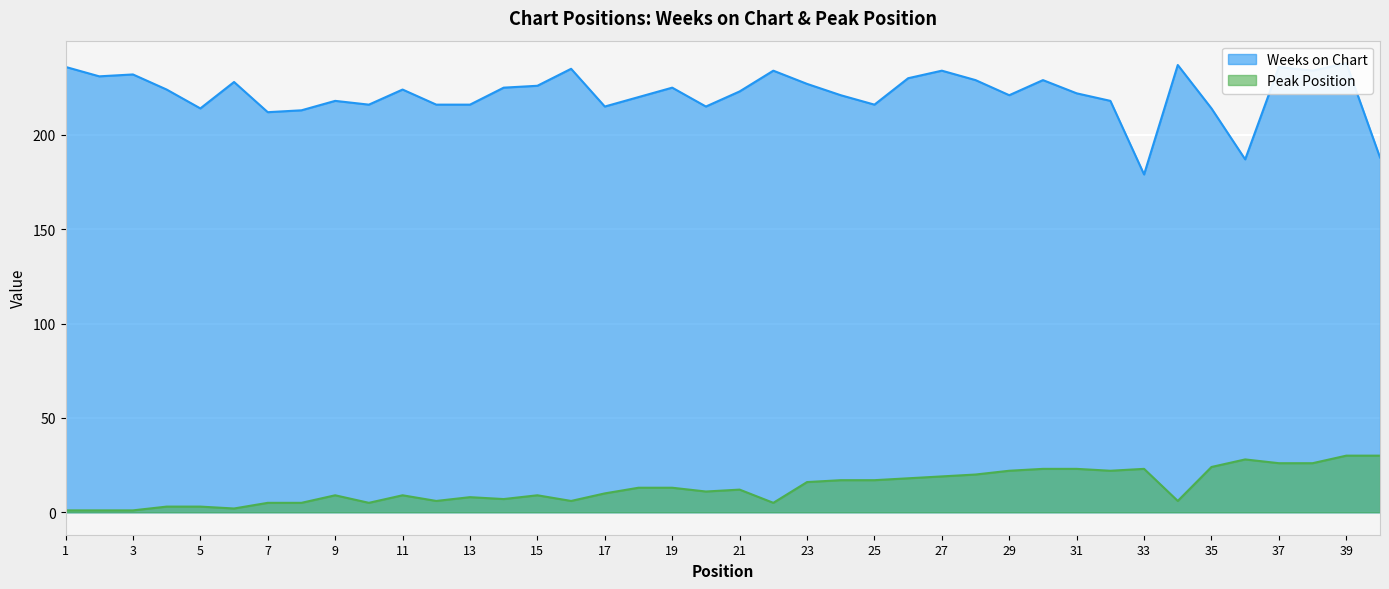

What is the spread (max minus min) of values at 18?

207